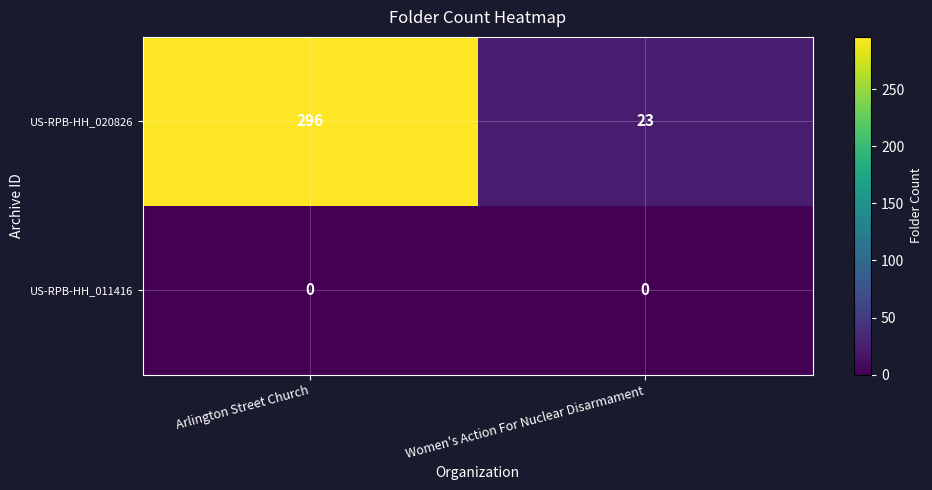

What is the difference between the highest and lowest values at Arlington Street Church?

296